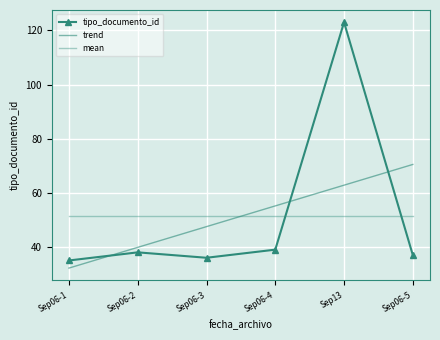

Reading right to left, transcribe all the data shown in this chart.

tipo_documento_id: 37.0	123.0	39.0	36.0	38.0	35.0
trend: 70.5	62.8	55.2	47.5	39.8	32.2
mean: 51.3	51.3	51.3	51.3	51.3	51.3